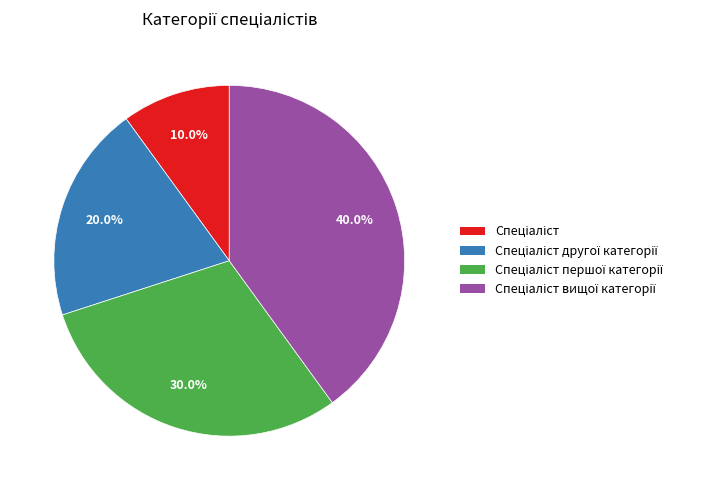

To the nearest percent, what is the difference between the largest and smallest slice percentages?

30%